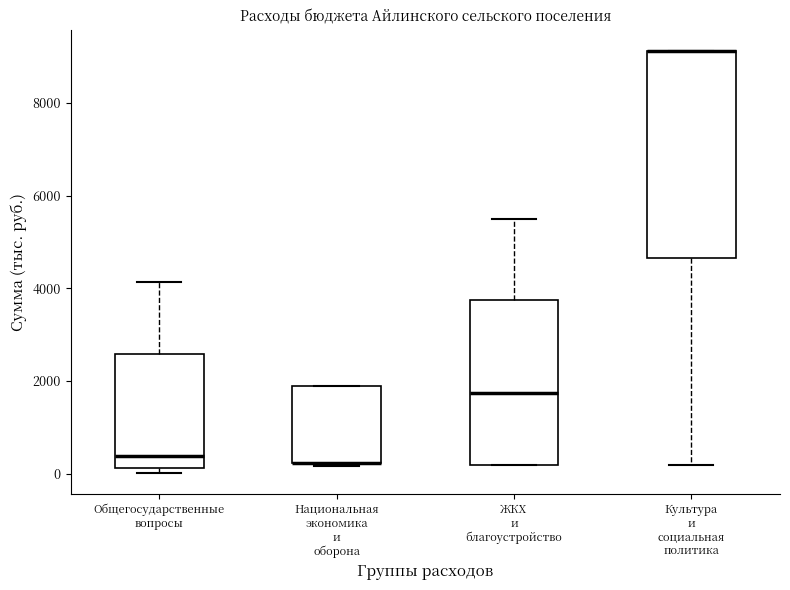

Comparing the boxes themselves (not the whiskers), which one is the tallest?

Культура и социальная политика